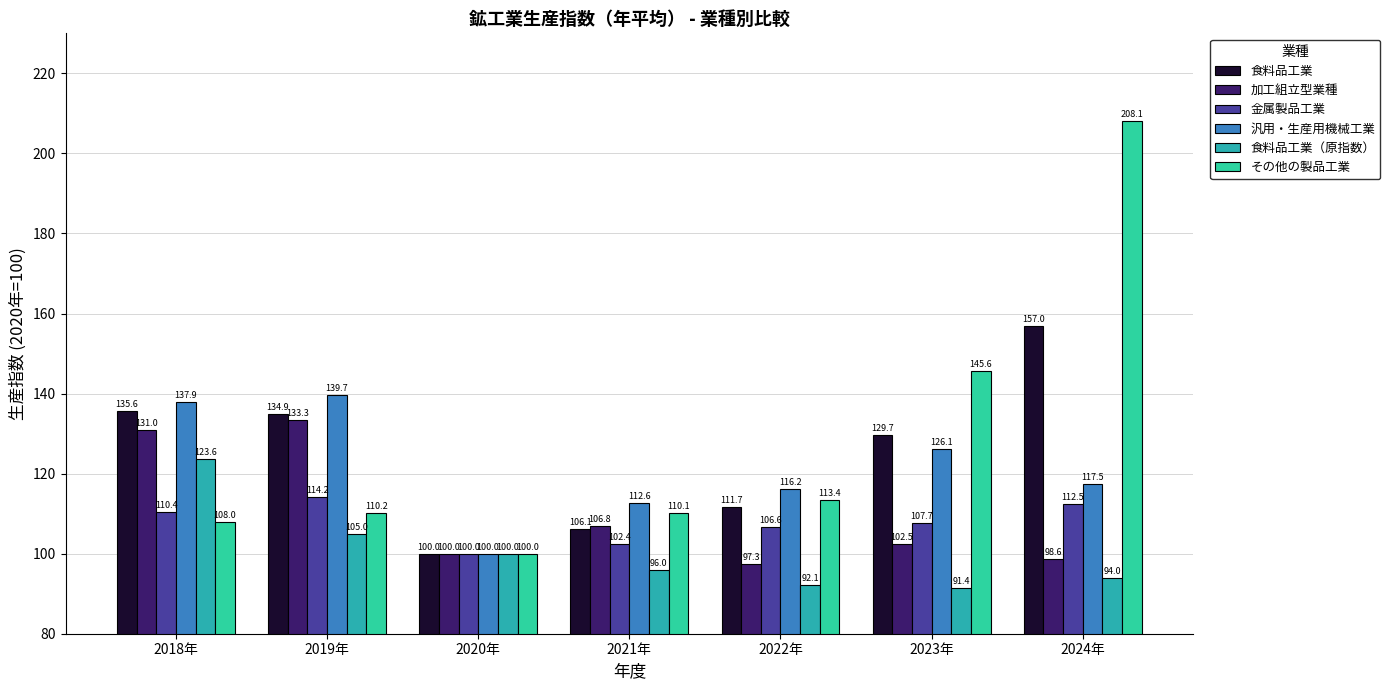

What is the maximum value for 食料品工業?

157.0